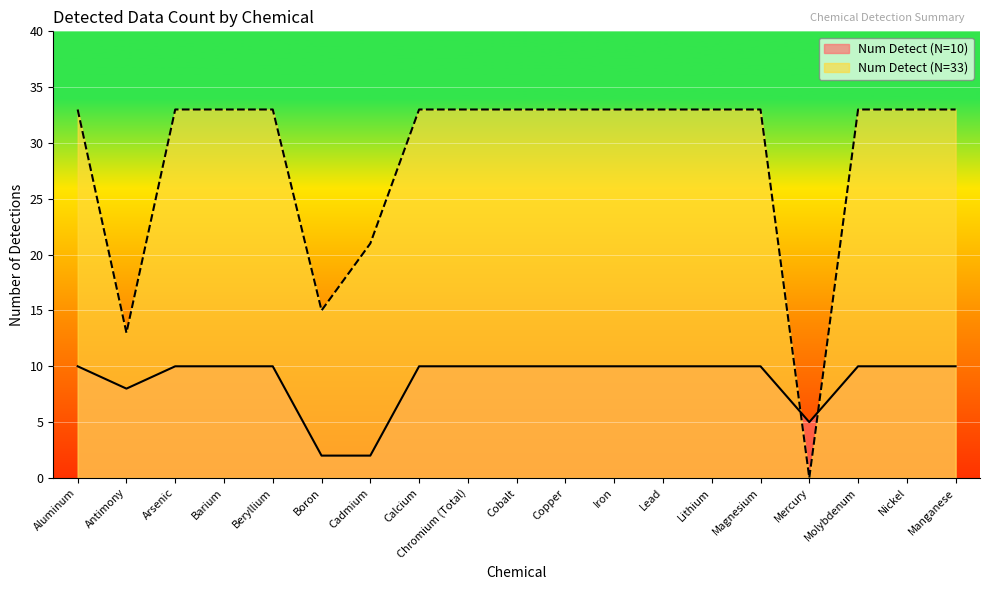

True or false: Num Detect (N=33) and Num Detect (N=10) cross at least once.

True